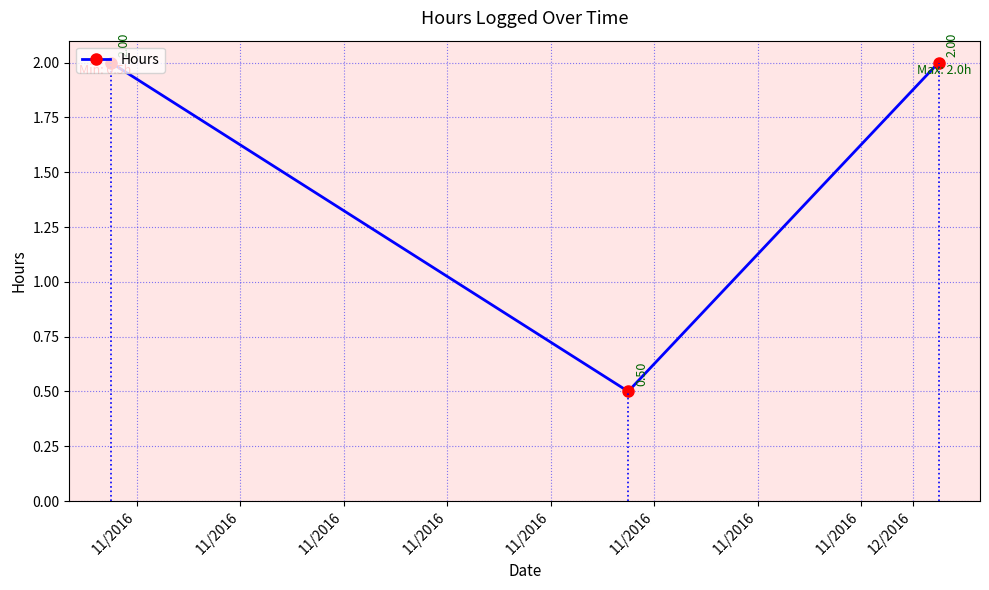

How many data points are less than 2?

1